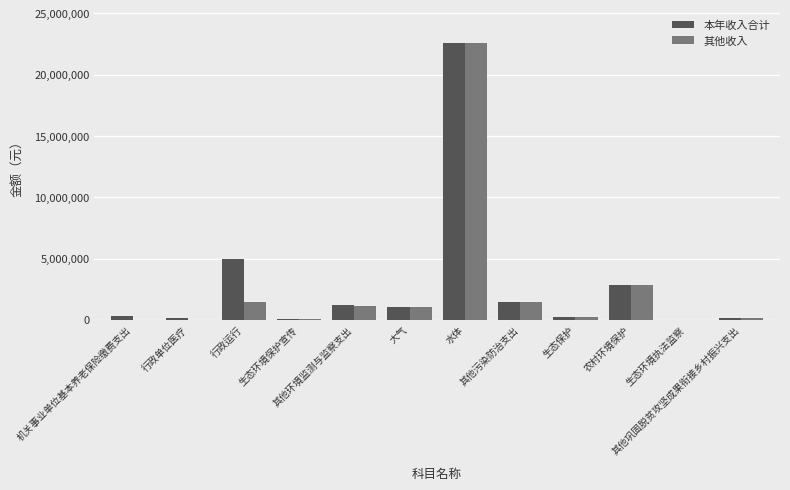

What is the sum of all 其他收入 values?

30897067.4